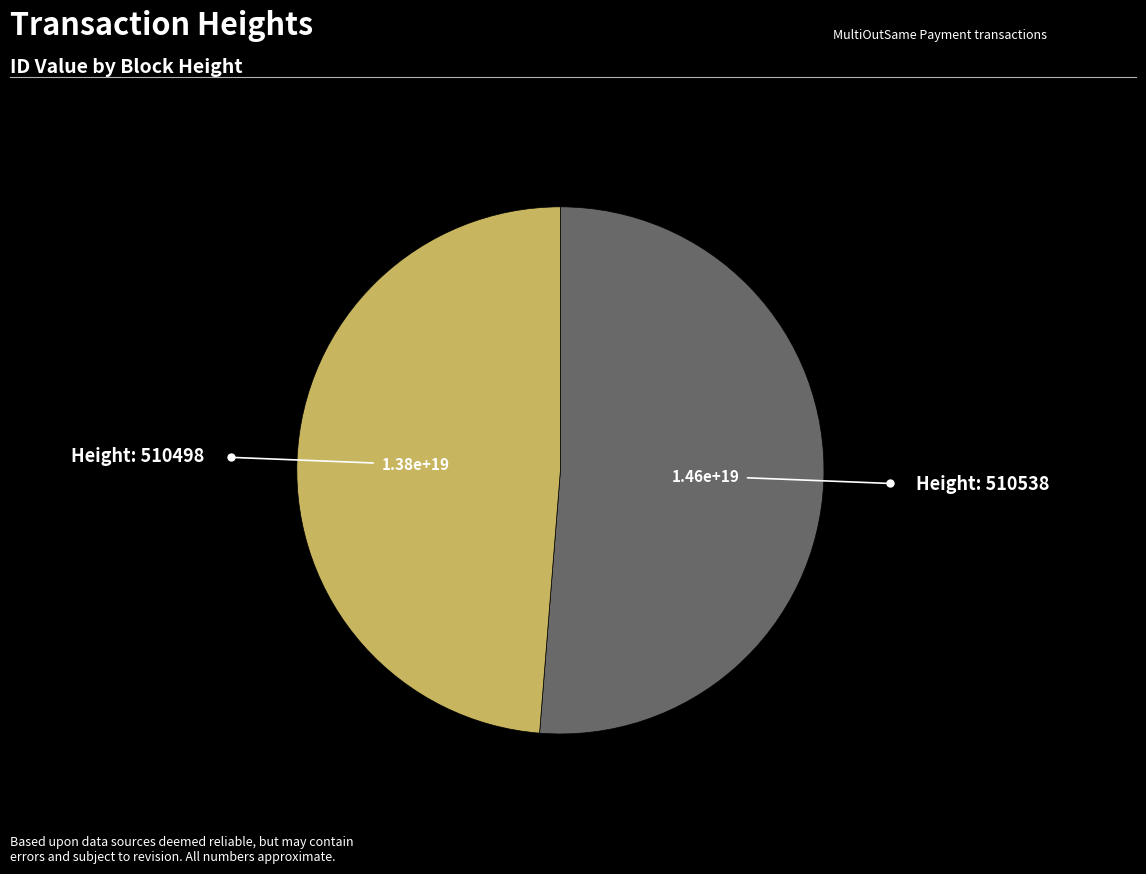

Does any single category account for the majority?

Yes